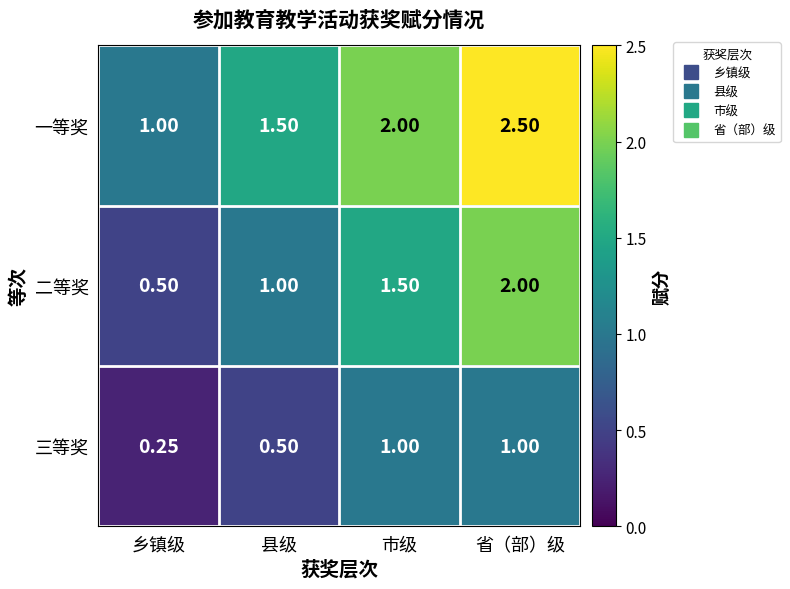

List the series in order of their peak value, highest first.

一等奖, 二等奖, 三等奖